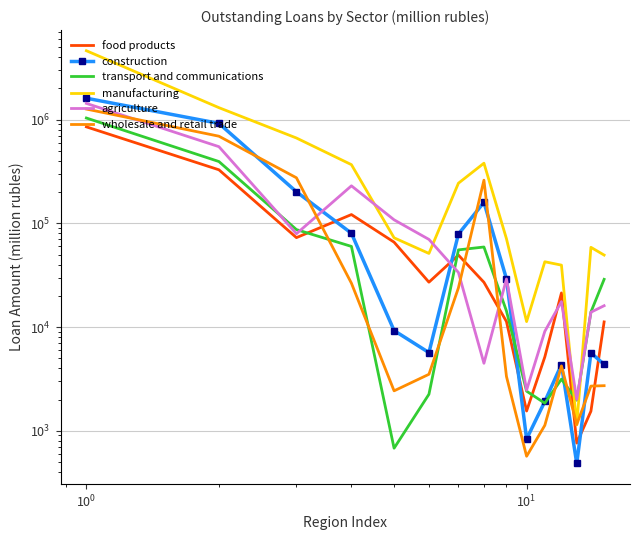

What is the value of the transport and communications point at the 9th from the left?

14289